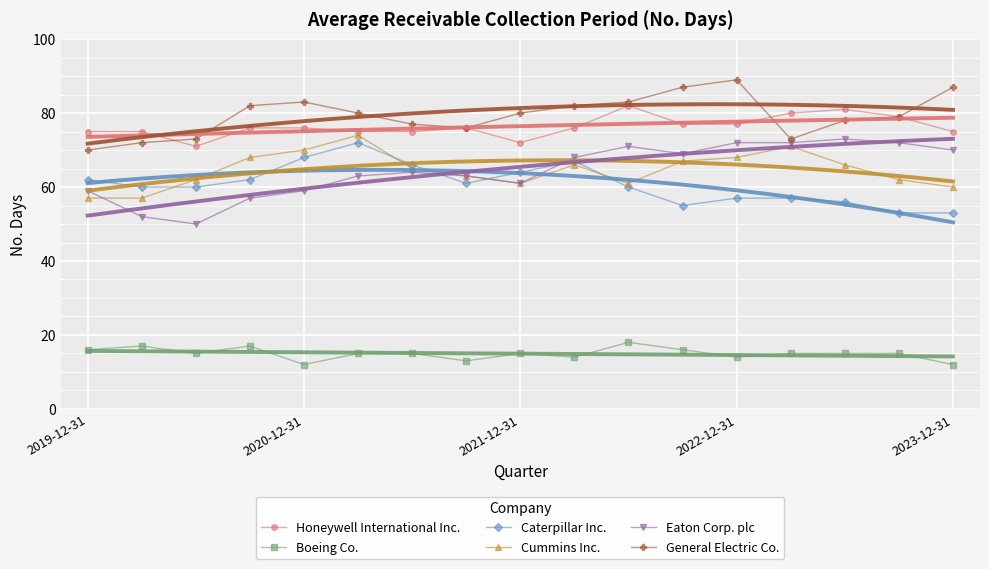

Between 5 and 13, which series saw the biggest shift?

Caterpillar Inc.